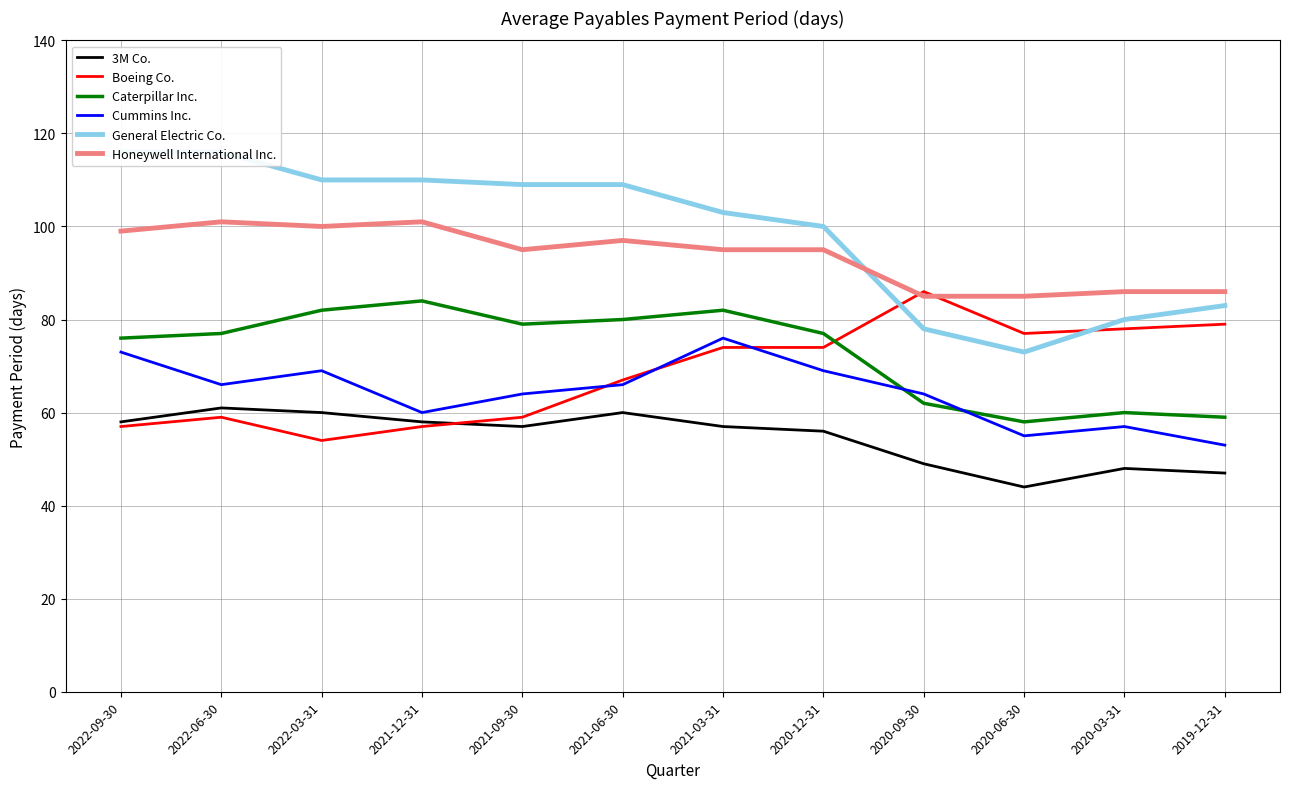

How many interior local peaks does the Boeing Co. series have?

2